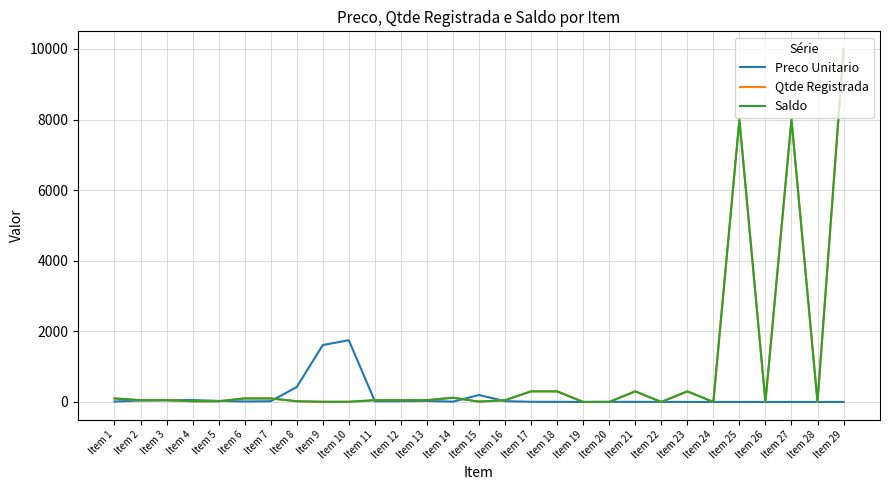

Which series has the widest spread of values?

Qtde Registrada